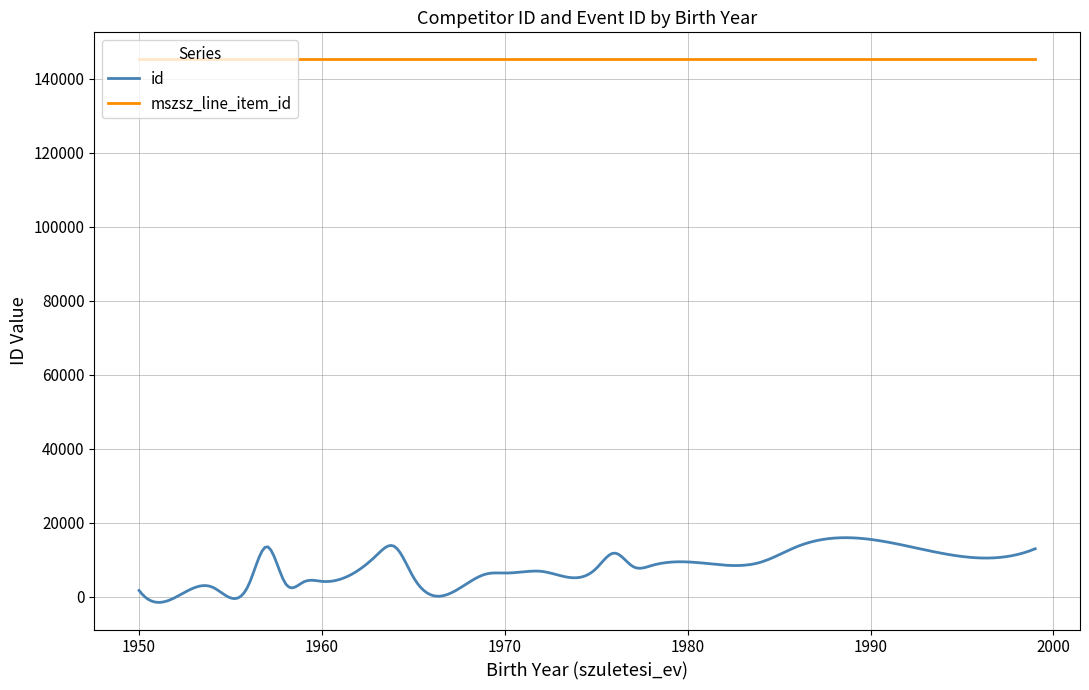

List the series in order of their overall mean, lowest first.

avg_id, avg_mszsz